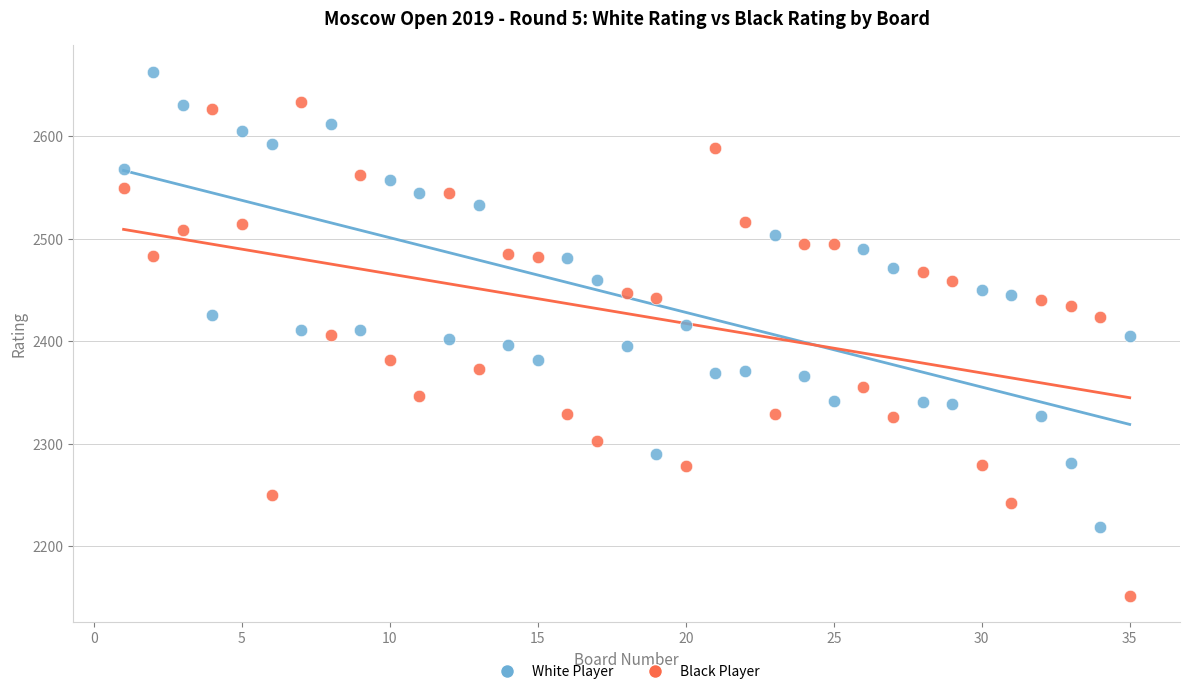

Across all data points, what is the range of X values (max minus min)?

34